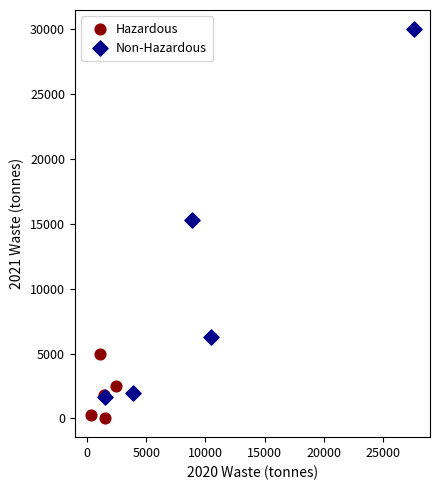

What are all the series names shown in the legend?

Hazardous, Non-Hazardous